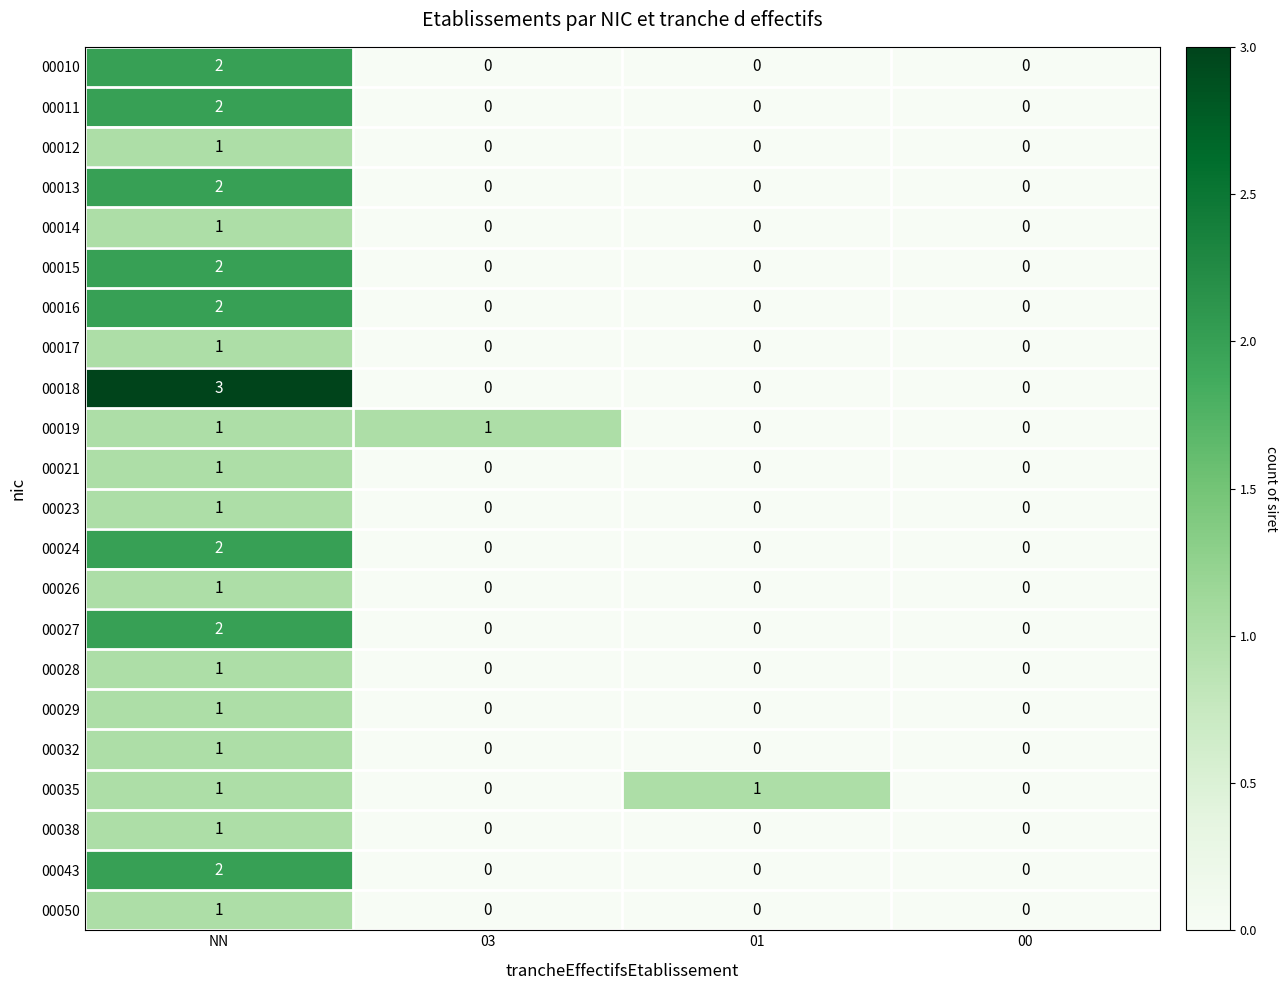

What is the greatest value displayed?

3